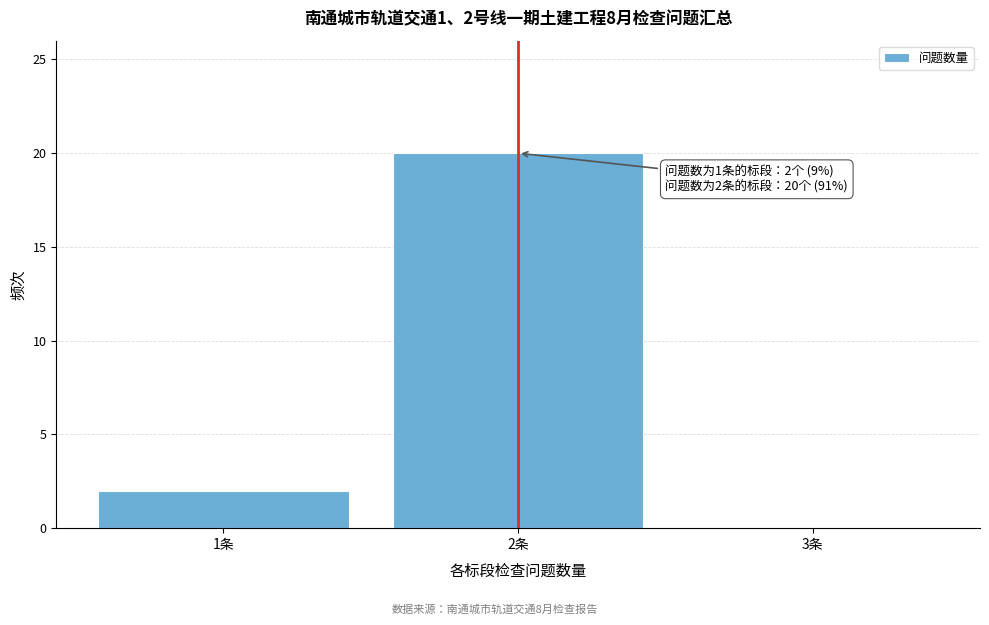

Over which range of the x-axis is the bar tallest?

1.5 to 2.5